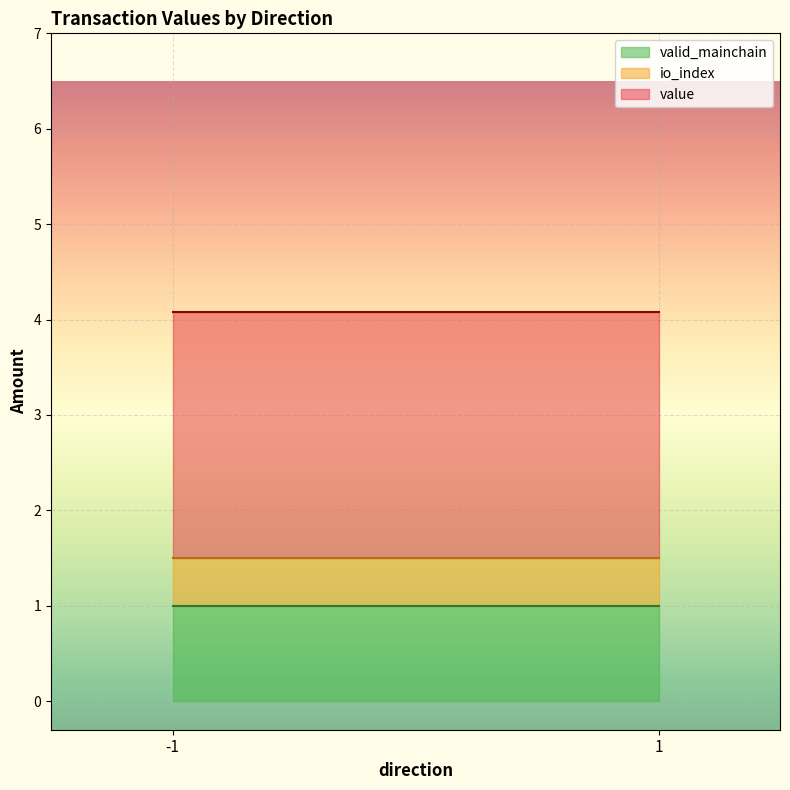

How many lines are shown in the chart?

3